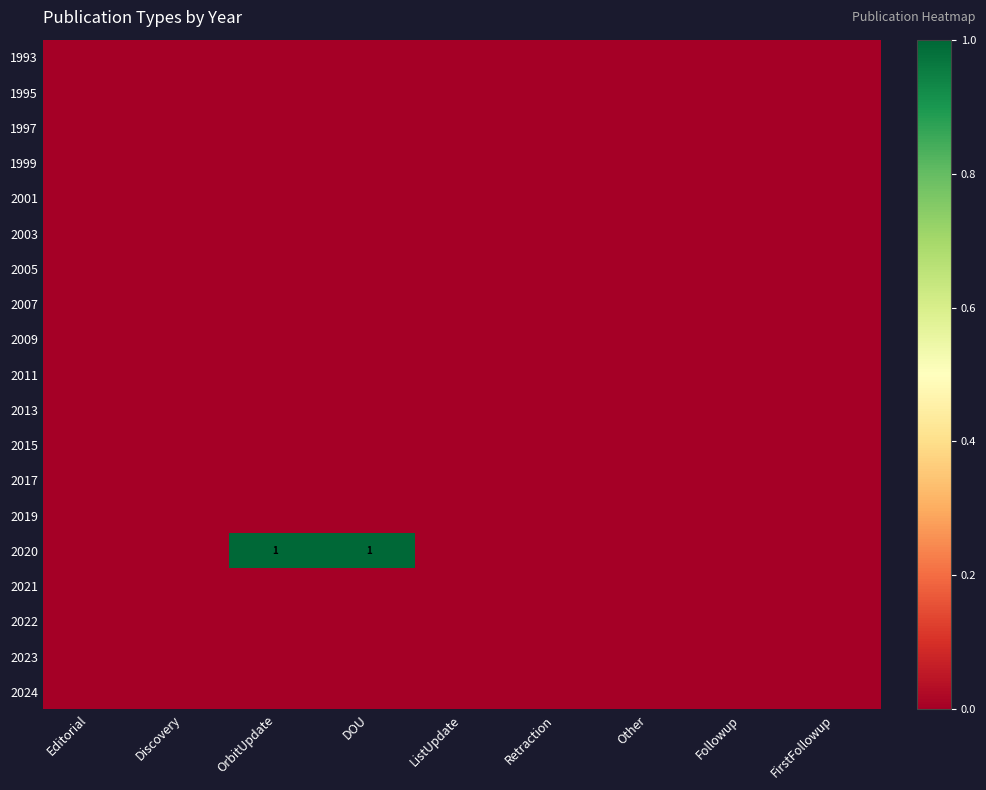

Rank the series by their maximum value, from highest to lowest.

2020, 1993, 1995, 1997, 1999, 2001, 2003, 2005, 2007, 2009, 2011, 2013, 2015, 2017, 2019, 2021, 2022, 2023, 2024